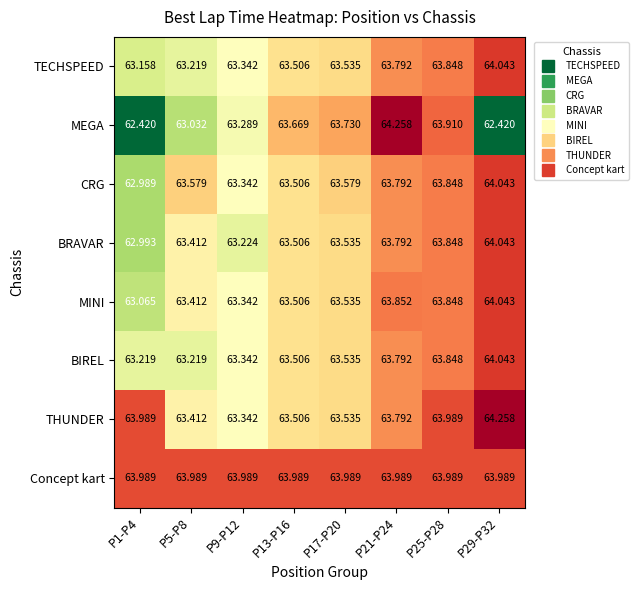

Count the number of categories in the chart.

8